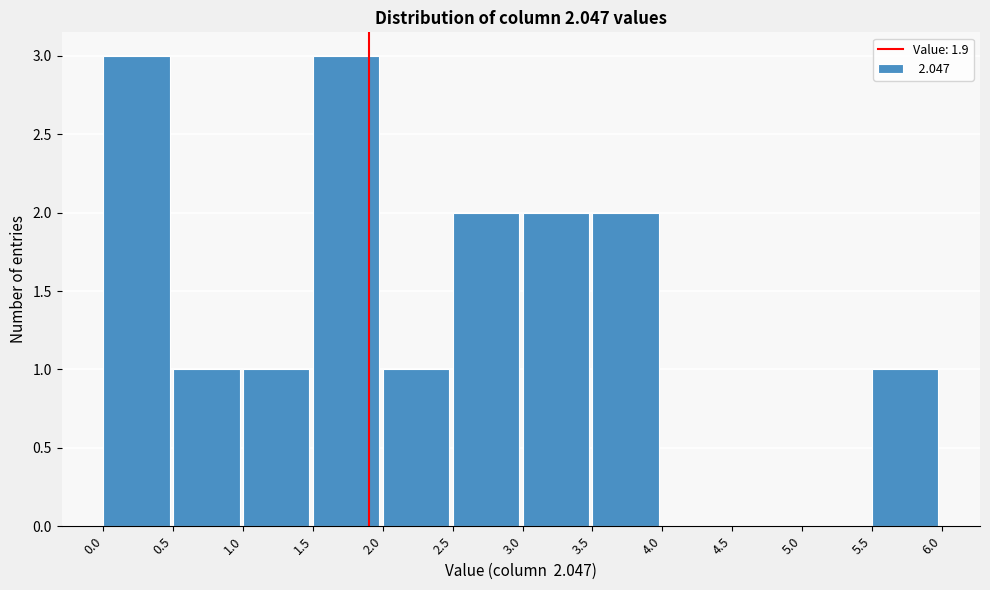

Reading left to right, transcribe this chart: for each bar, give the range it covers on the x-axis and its height. The values are not printed on the chart, so give them approximately, as read against the axis.

0.0 to 0.5: 3
0.5 to 1.0: 1
1.0 to 1.5: 1
1.5 to 2.0: 3
2.0 to 2.5: 1
2.5 to 3.0: 2
3.0 to 3.5: 2
3.5 to 4.0: 2
4.0 to 4.5: 0
4.5 to 5.0: 0
5.0 to 5.5: 0
5.5 to 6.0: 1